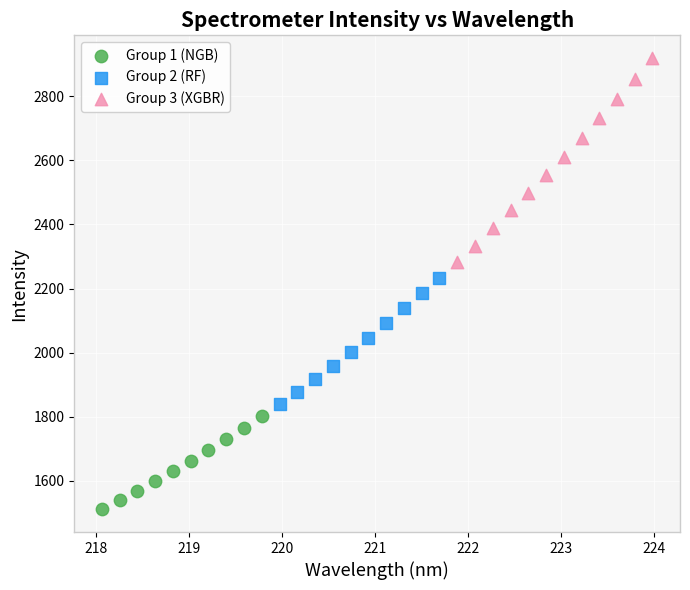

Which series reaches the maximum Y coordinate?

Group 3 (XGBR)